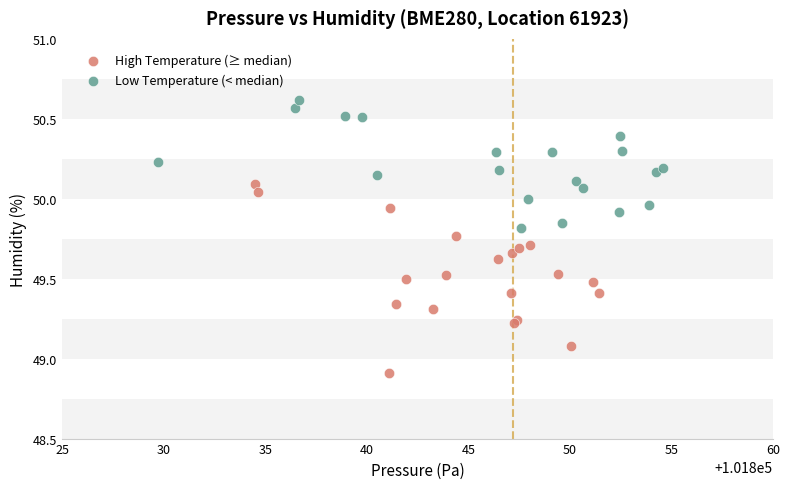

Which series has the widest spread of Y values?

High Temperature (≥ median)